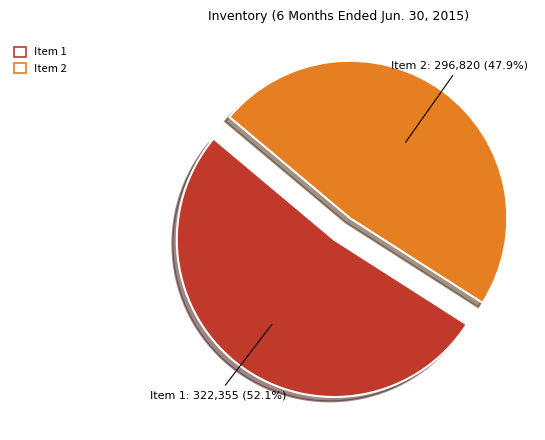

Between Item 2 and Item 1, which is larger?

Item 1